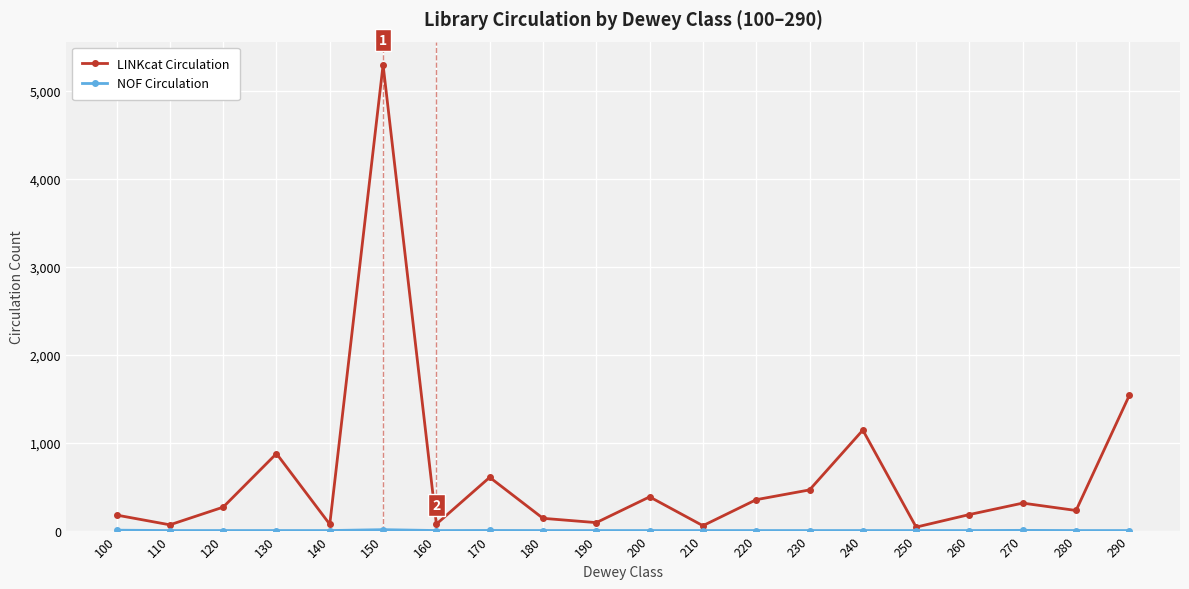

How many data points does each series have?

20